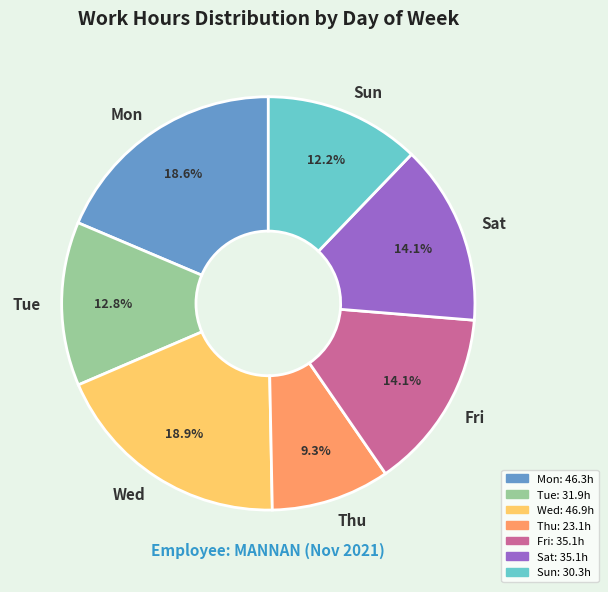

Is there any slice that represents more than half of the pie?

No